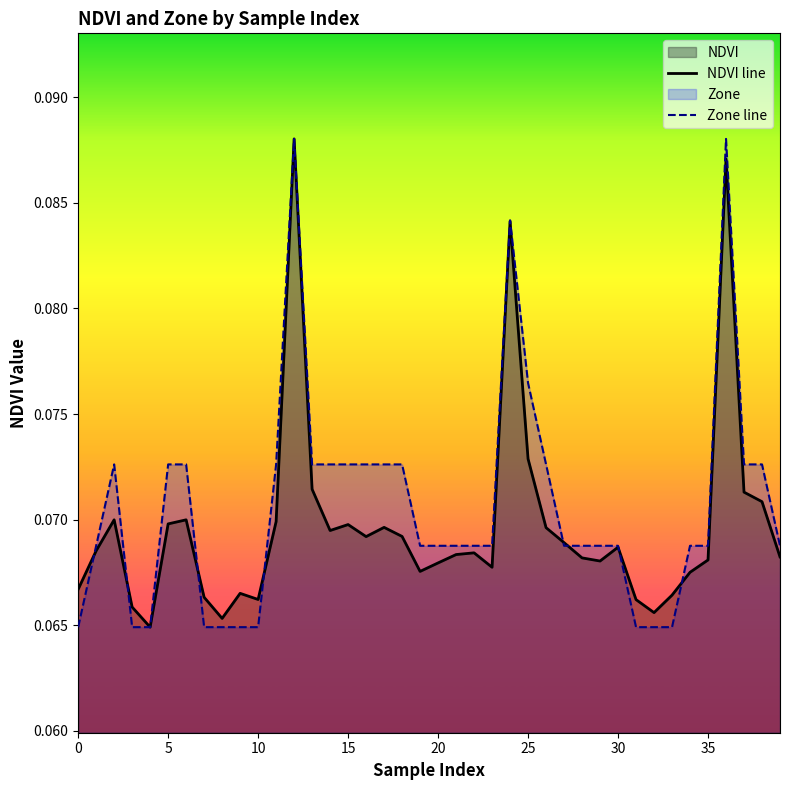

Does the chart display data point markers on the line(s)?

No